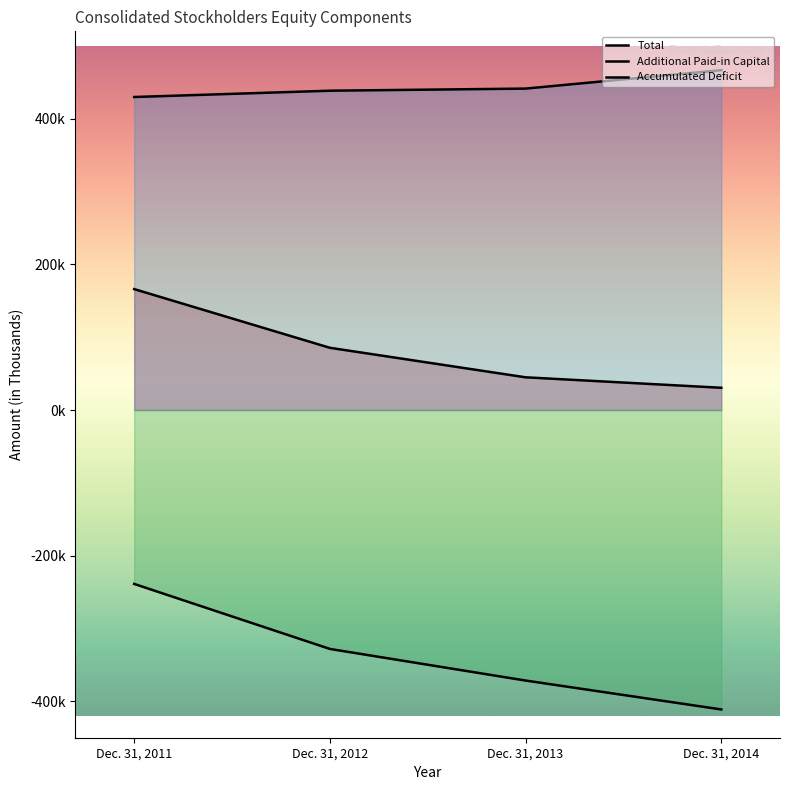

What is the value of the Accumulated Deficit point at the 4th from the left?

-411165